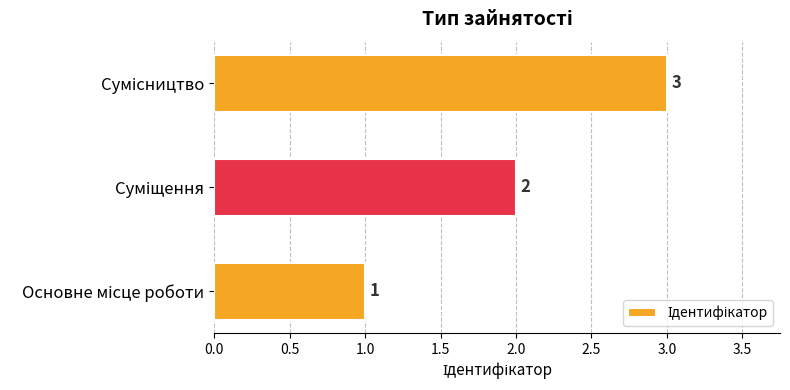

How many bars are there in total?

3